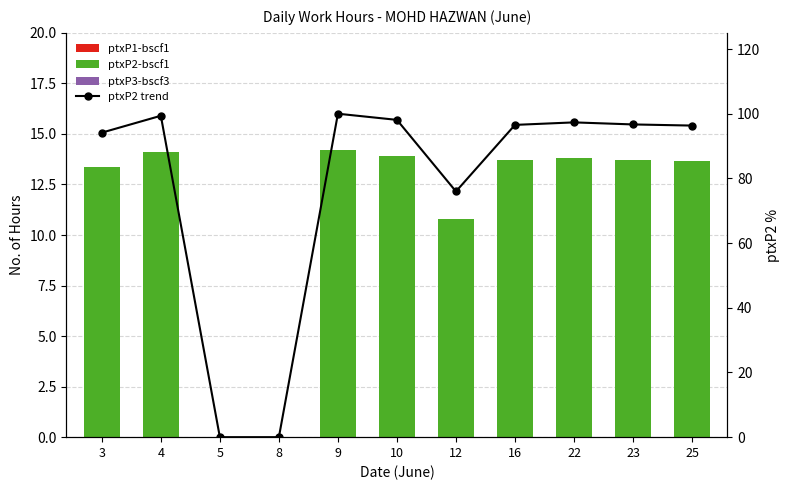

How many series are shown in this chart?

4